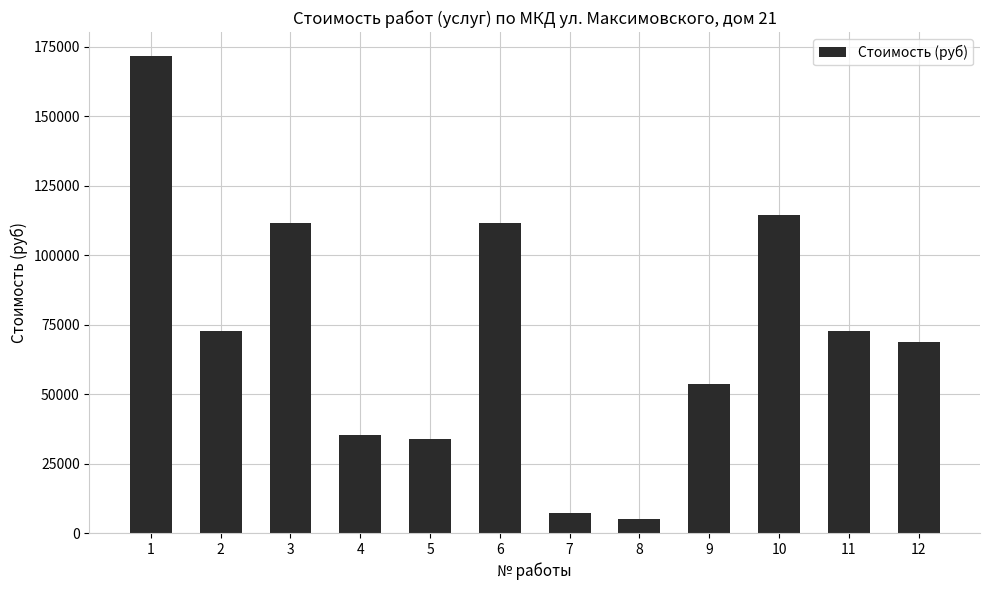

Are the bars grouped side by side (vs. stacked)?

No